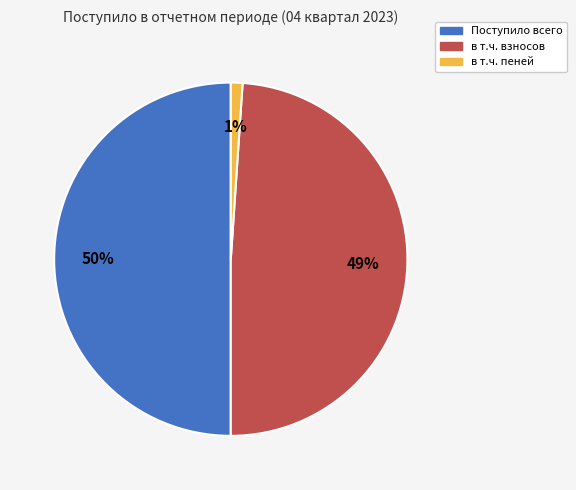

Does в т.ч. пеней account for over 50% of the chart?

No